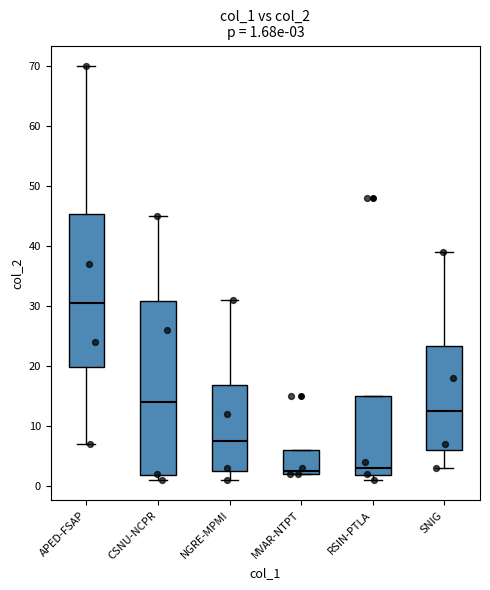

Comparing the boxes themselves (not the whiskers), which one is the tallest?

CSNU-NCPR